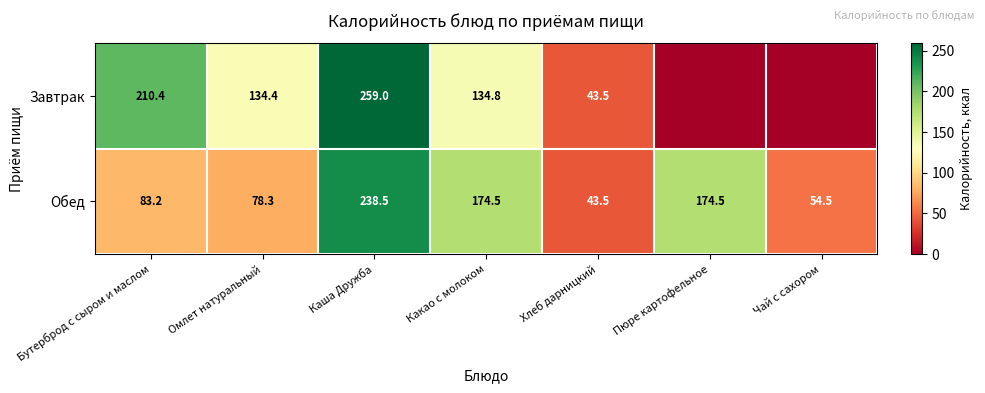

The Завтрак series shows 43.5 at Хлеб дарницкий. True or false?

True